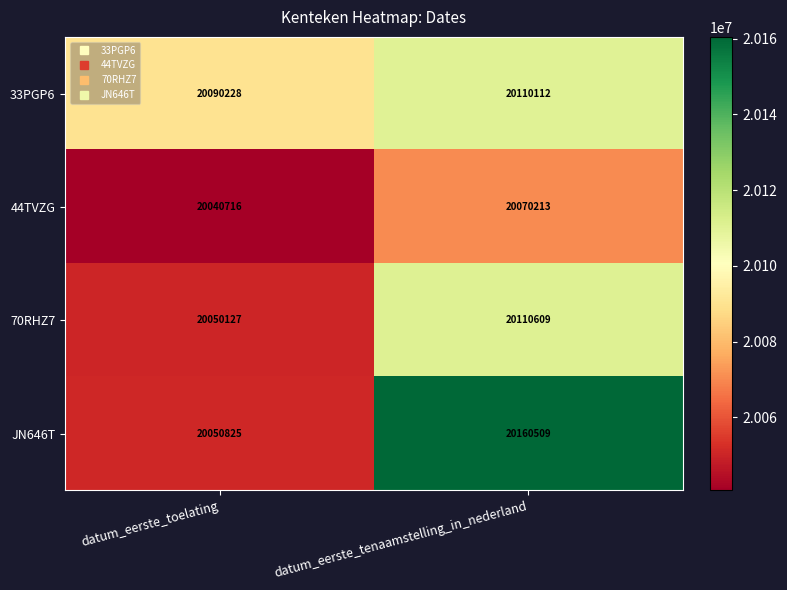

The JN646T series shows 11283878 at datum_eerste_tenaamstelling_in_nederland. True or false?

False